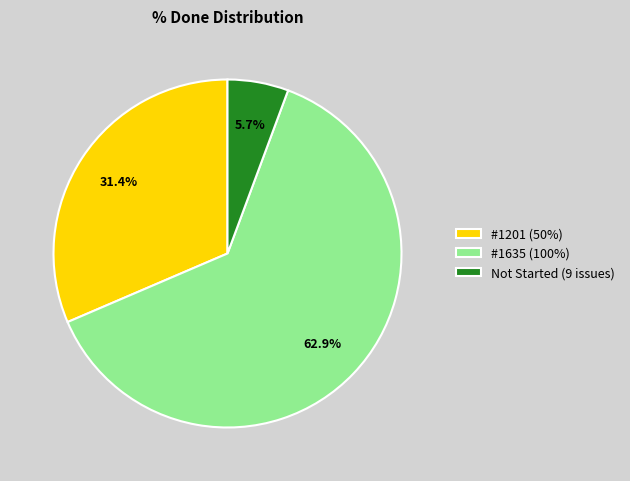

Does #1201 (50%) account for over 50% of the chart?

No